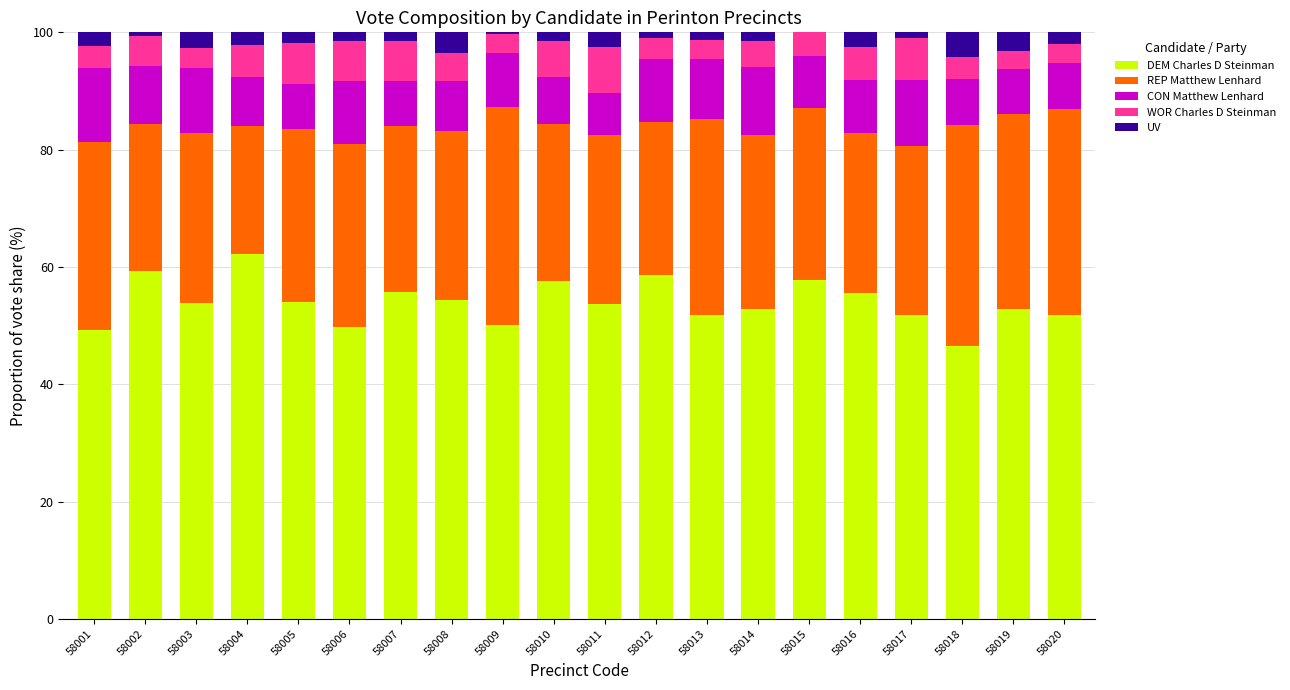

At which label does DEM Charles D Steinman reach its peak?

58004